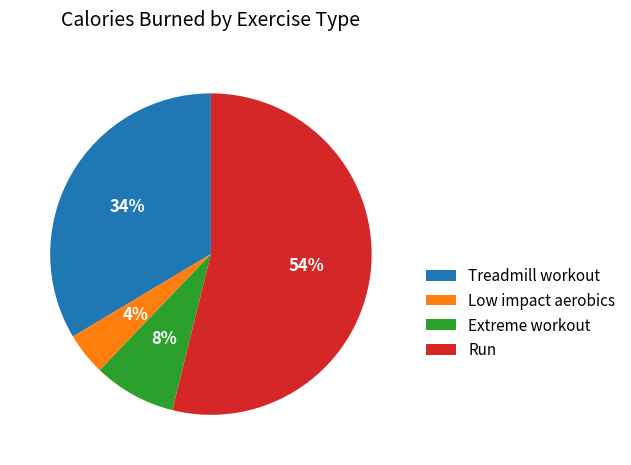

True or false: Low impact aerobics accounts for 4% of the total.

True